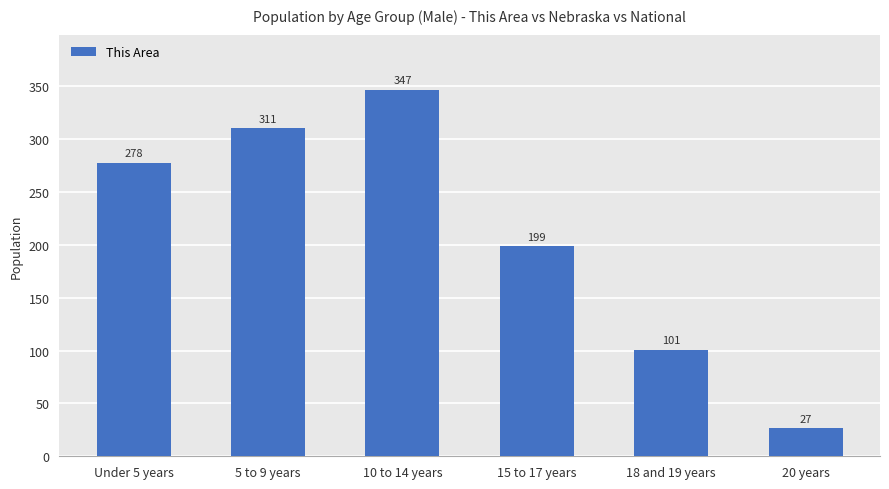

What is the difference between the maximum and minimum values?

320